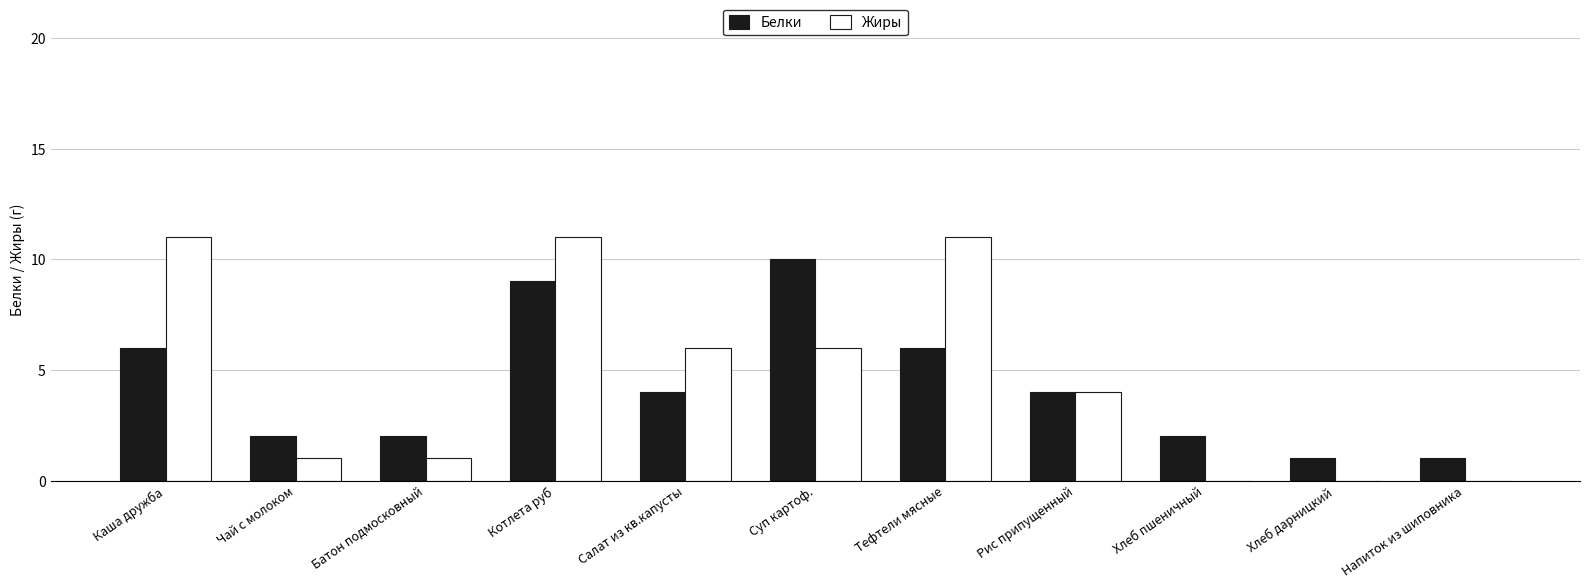

Which series has the widest spread of values?

Жиры